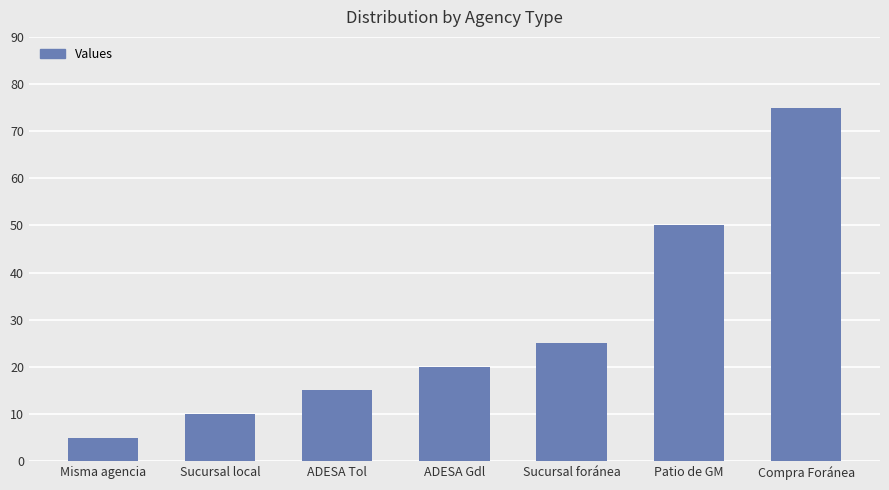

What is the difference between the maximum and minimum values?

70